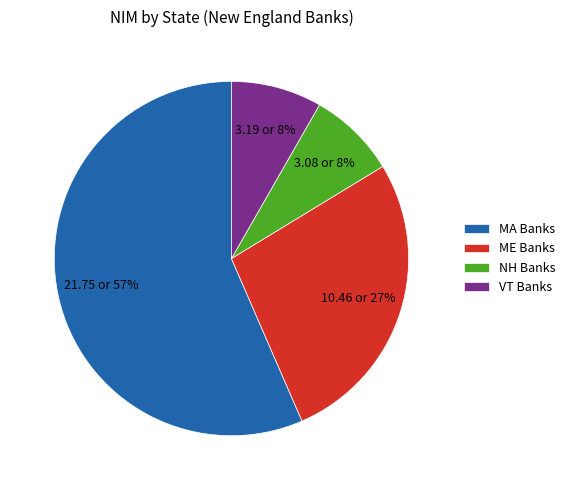

What percentage is the VT Banks slice, to the nearest percent?

8%